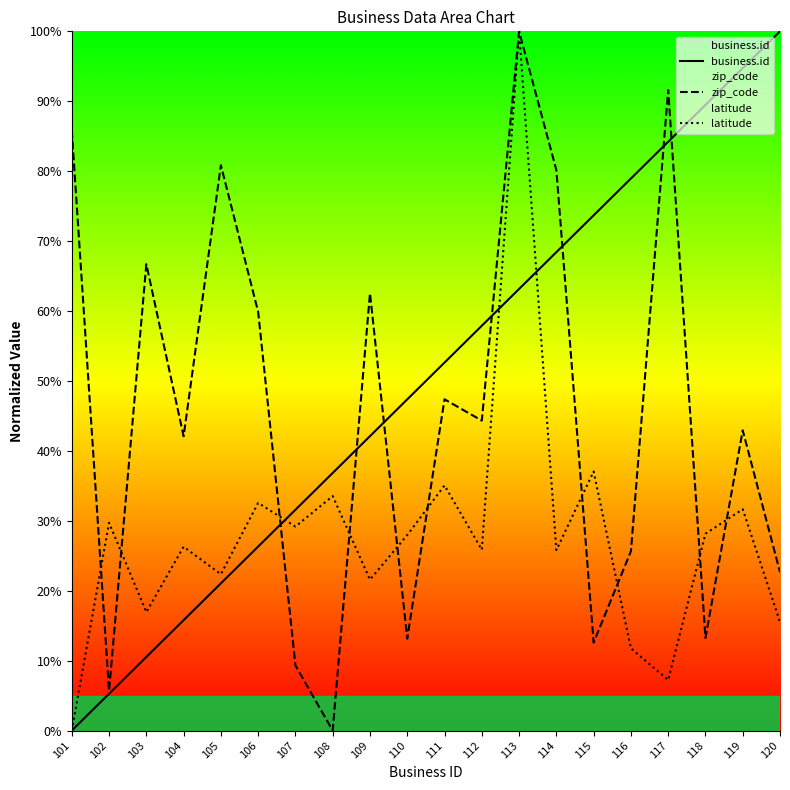

Which series ends up on top after the final intersection of latitude and zip_code?

zip_code